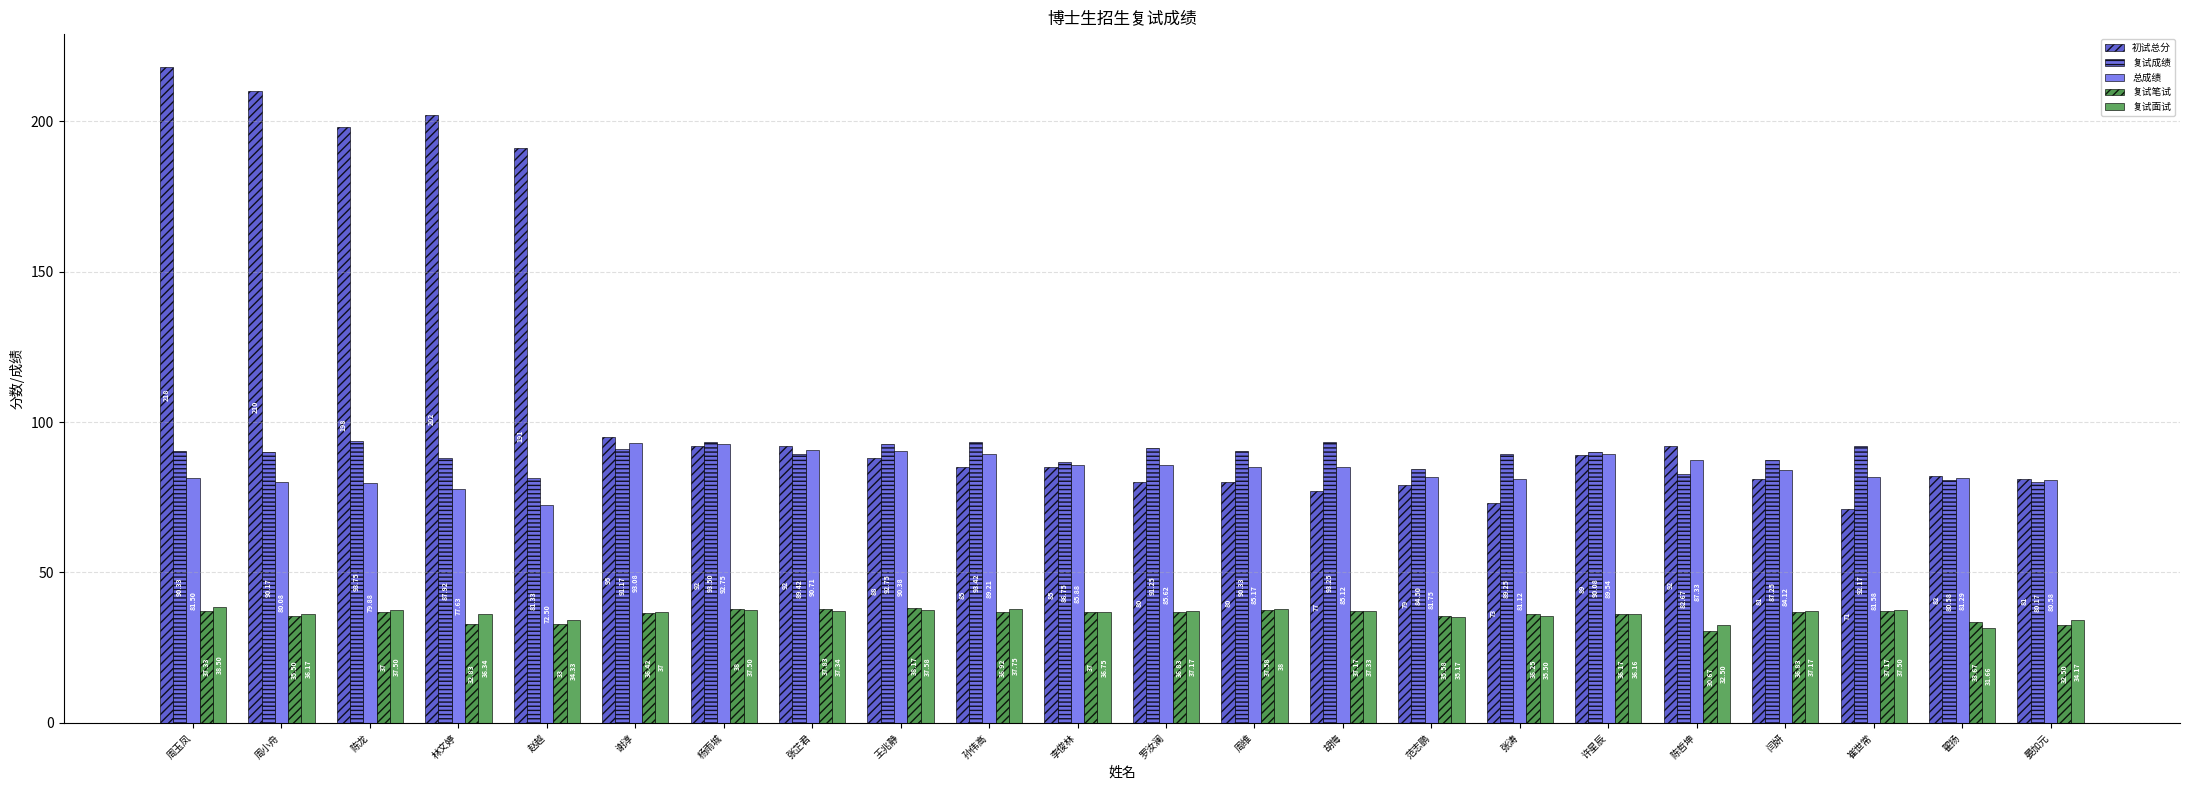

Is it true that 复试成绩 equals 92.8 at 王兆静?

True